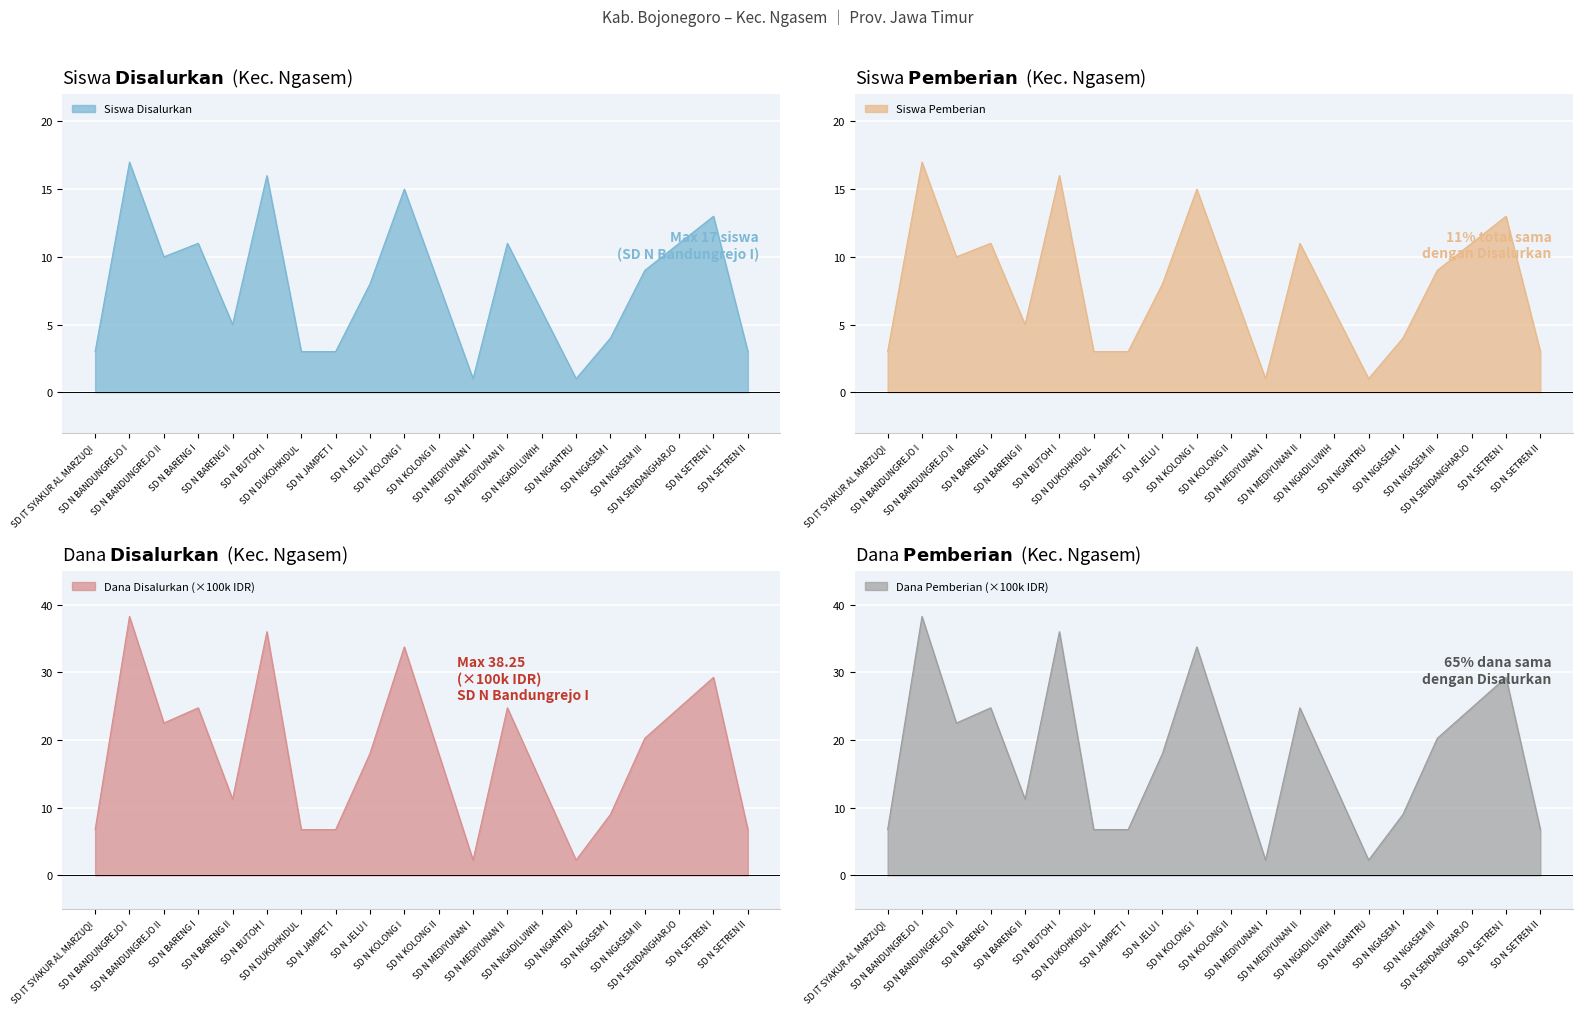

Count the number of categories in the chart.

20